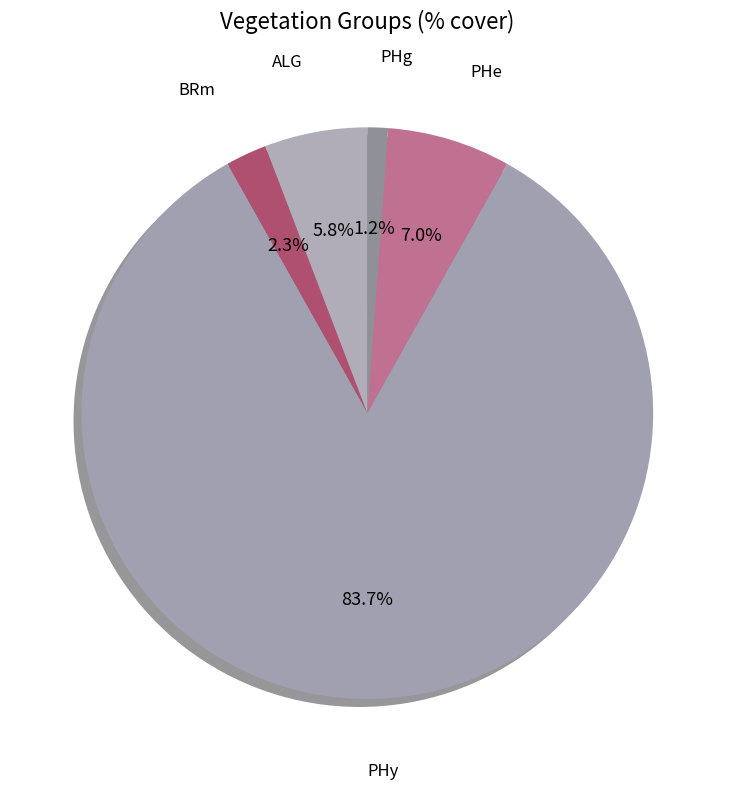

To the nearest percent, what portion does PHg represent?

1%